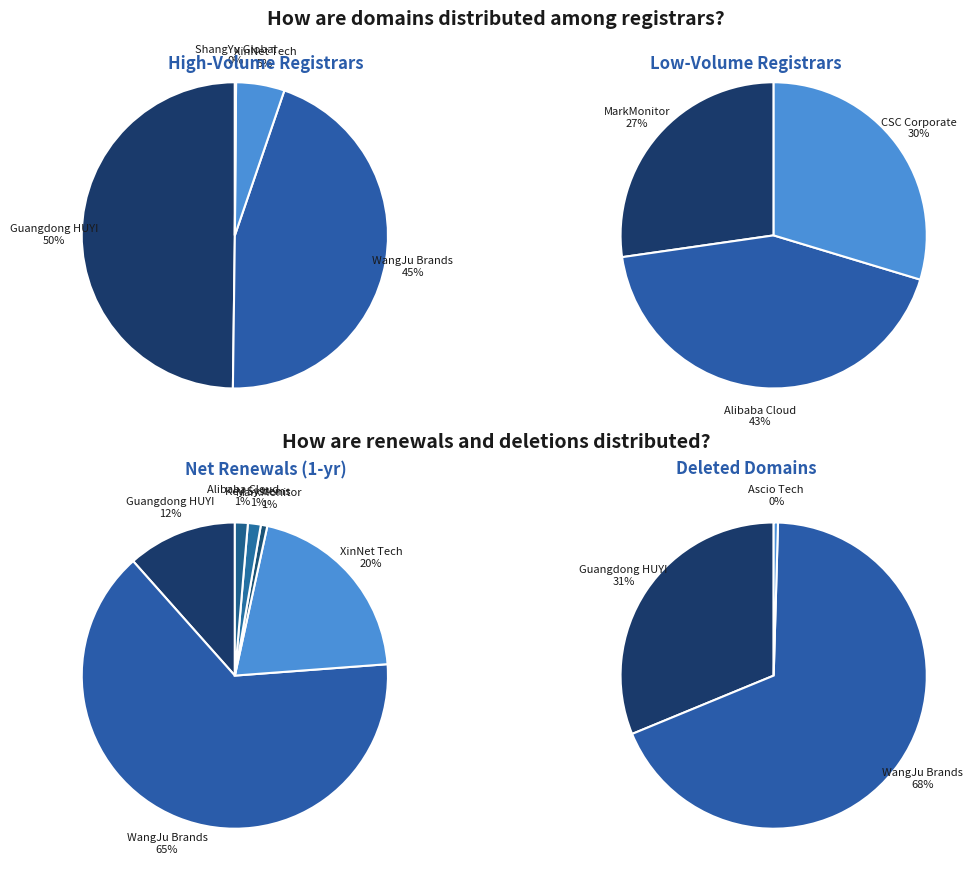

Count the number of slices in the pie.

7